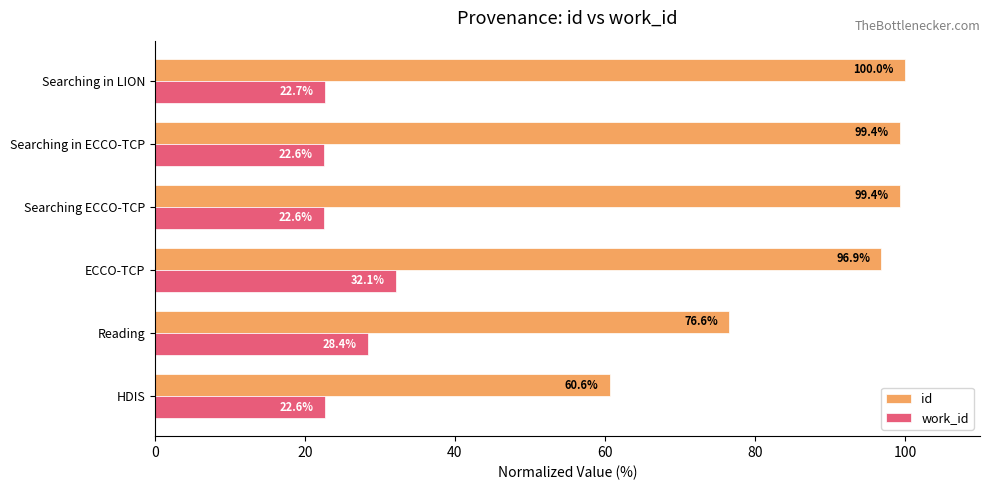

What is the difference between the second highest and minimum values in the work_id series?

5.8